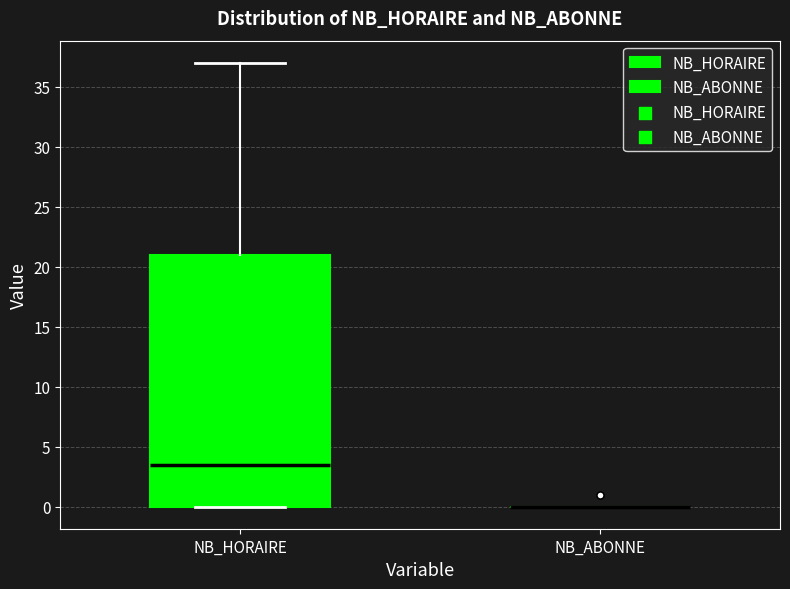

Reading left to right, read every box against the y-axis: the position of its median line, the range the box covers, and the ends of its whiskers. The values are not printed on the chart, so give them approximately, as read against the axis.

NB_HORAIRE: median 3.5, box 0.0 to 21.0, whiskers 0.0 to 37.0
NB_ABONNE: box collapsed to a line at 0.0, whiskers 0.0 to 0.0